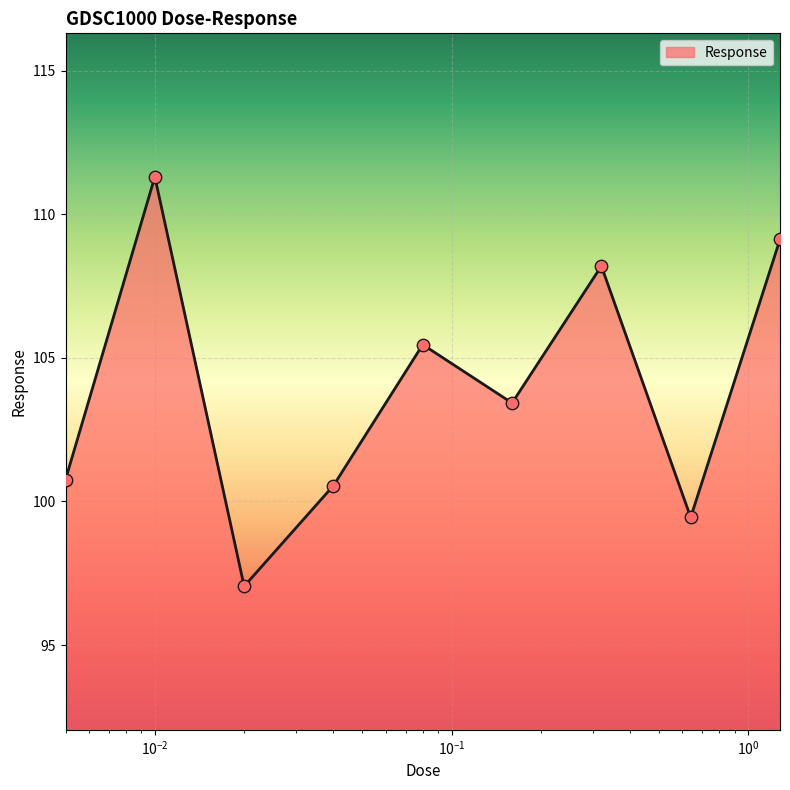

What is the difference between the maximum and minimum values?

14.3